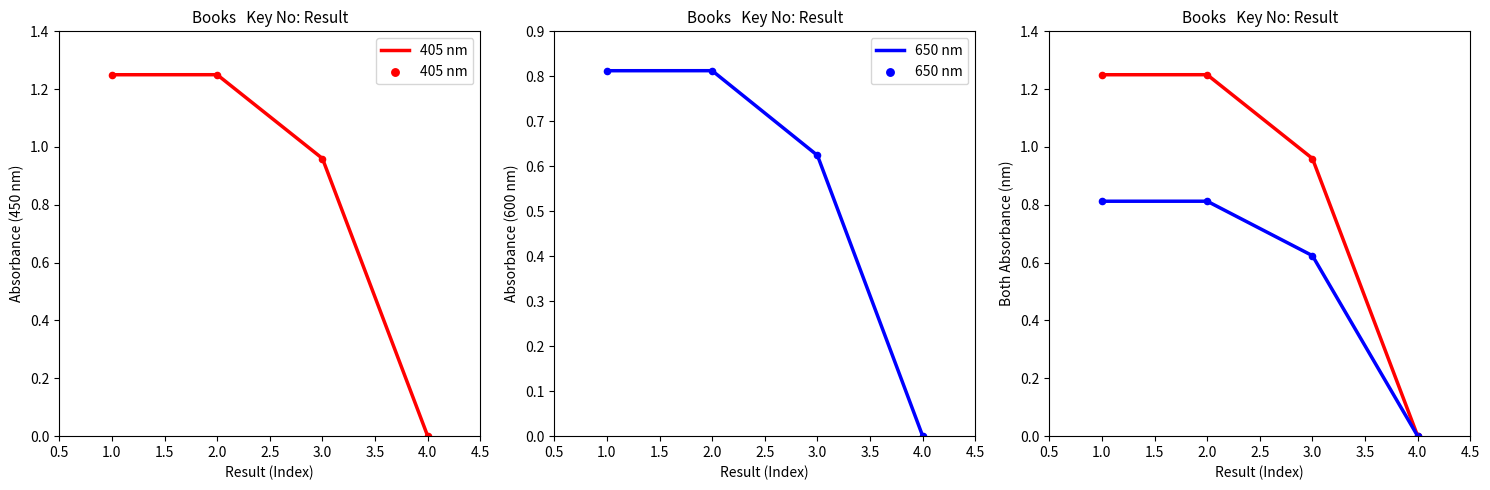

Which series has the largest total across all categories?

405 nm